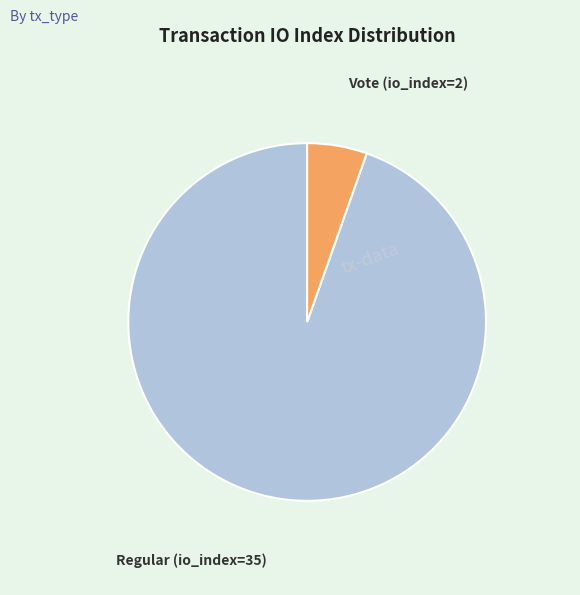

Does Vote (io_index=2) represent more than half of the total?

No